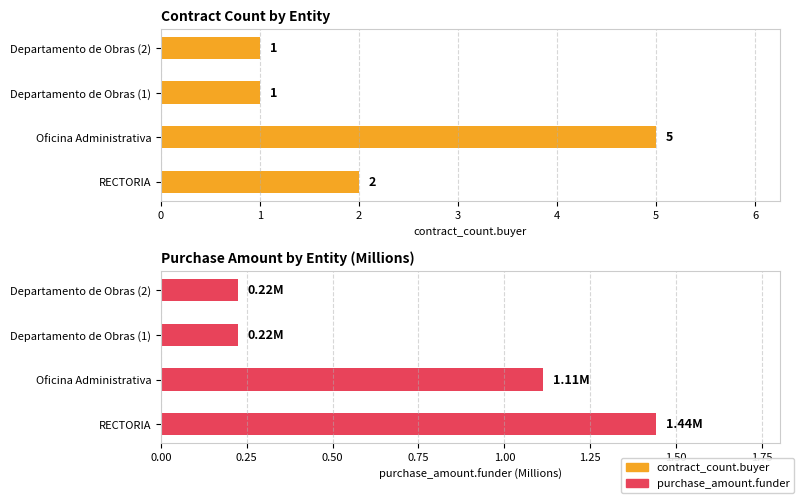

Does the chart contain any negative values?

No